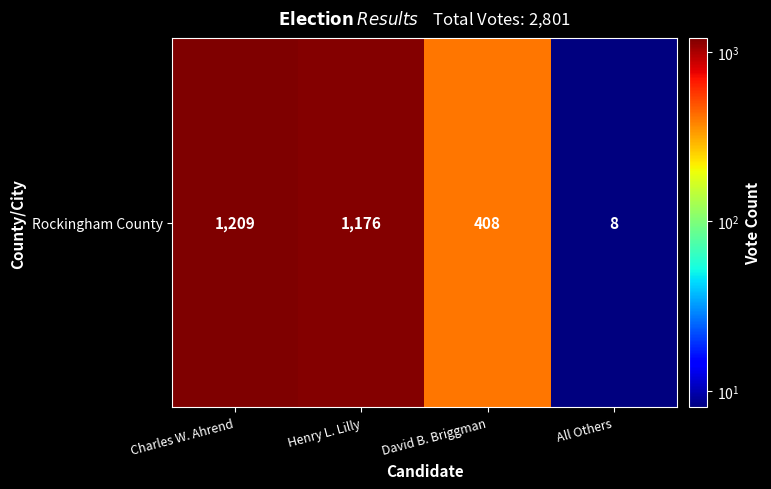

Which label corresponds to the smallest value in the chart?

All Others